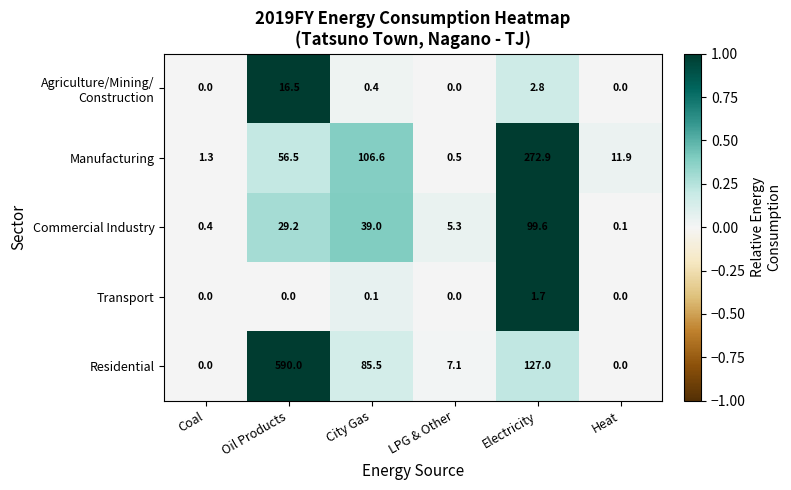

What is the difference between the second highest and minimum values in the Residential series?

127.0